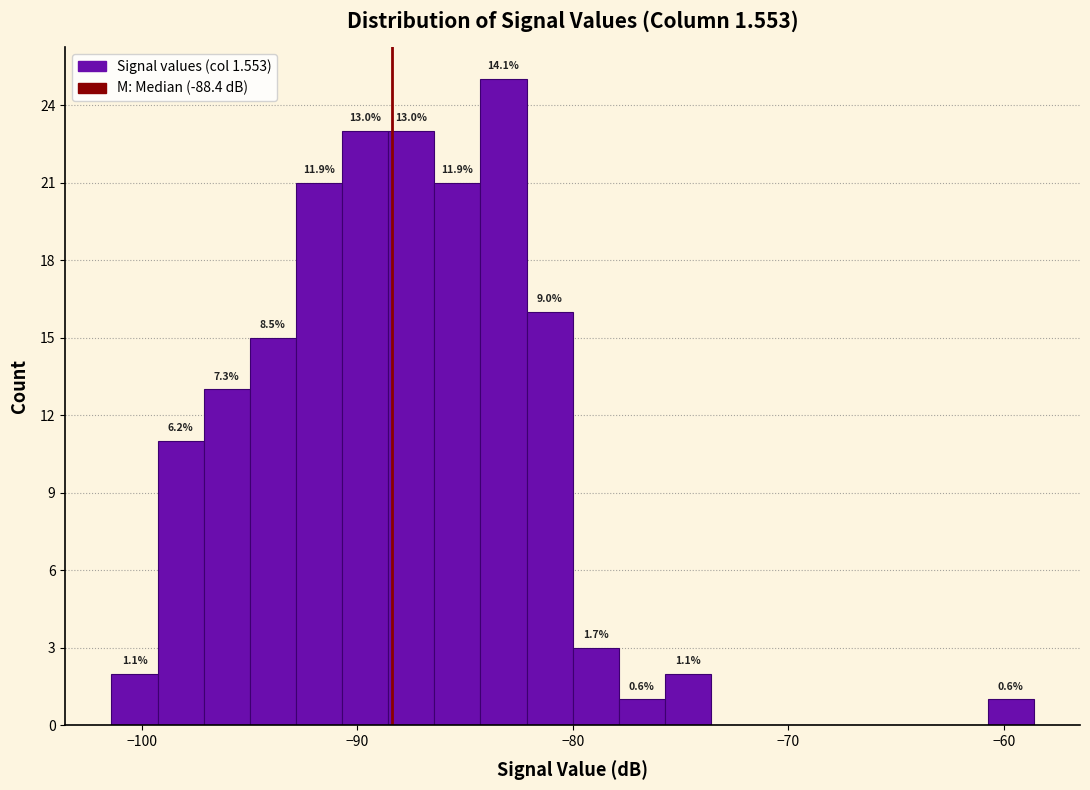

Around what value on the x-axis is the tallest bar? Give the approximate position of its centre, as read against the axis.

-83